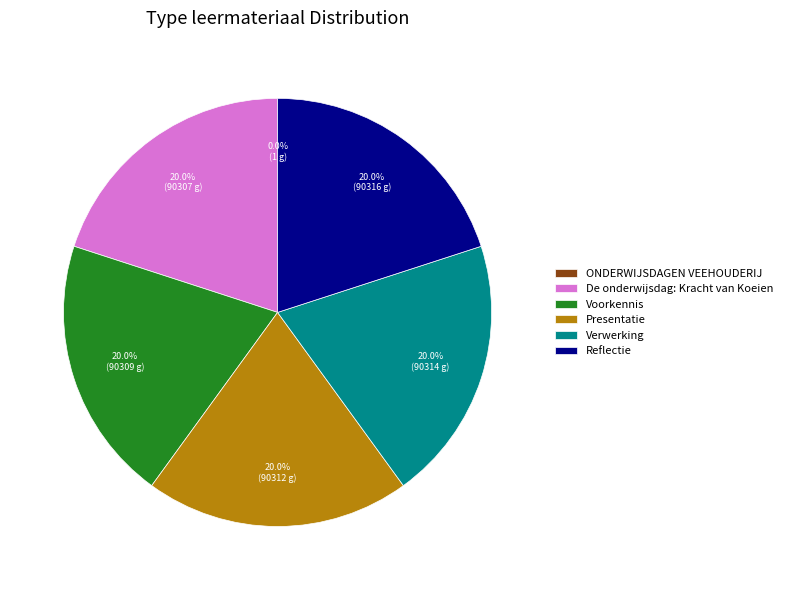

What is the ratio of the value at De onderwijsdag: Kracht van Koeien to the value at Reflectie?

1.0